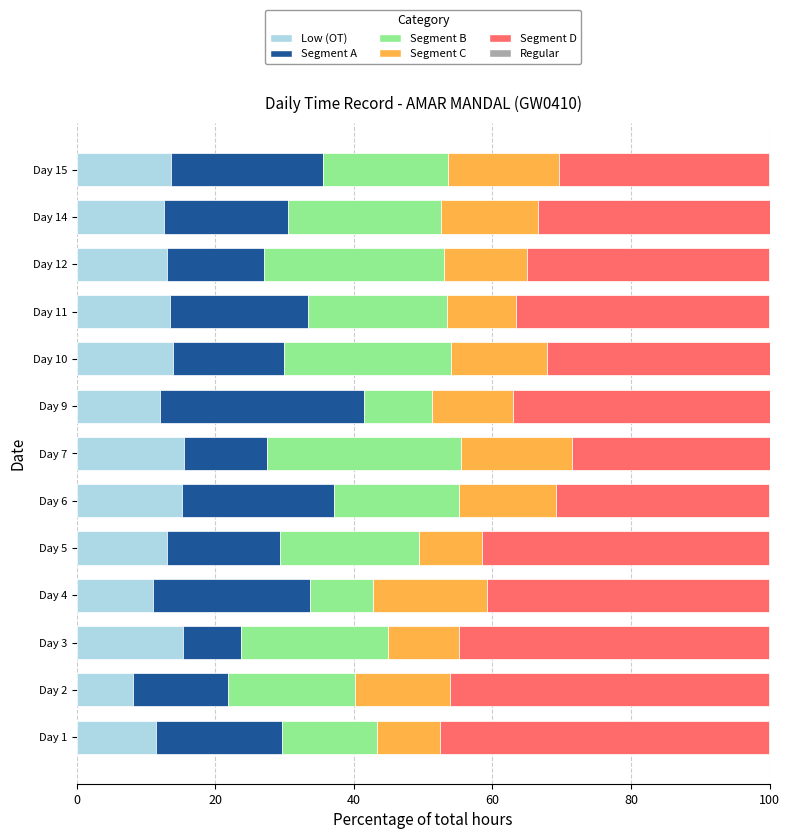

What is the highest value of the Low (OT) series?

15.5